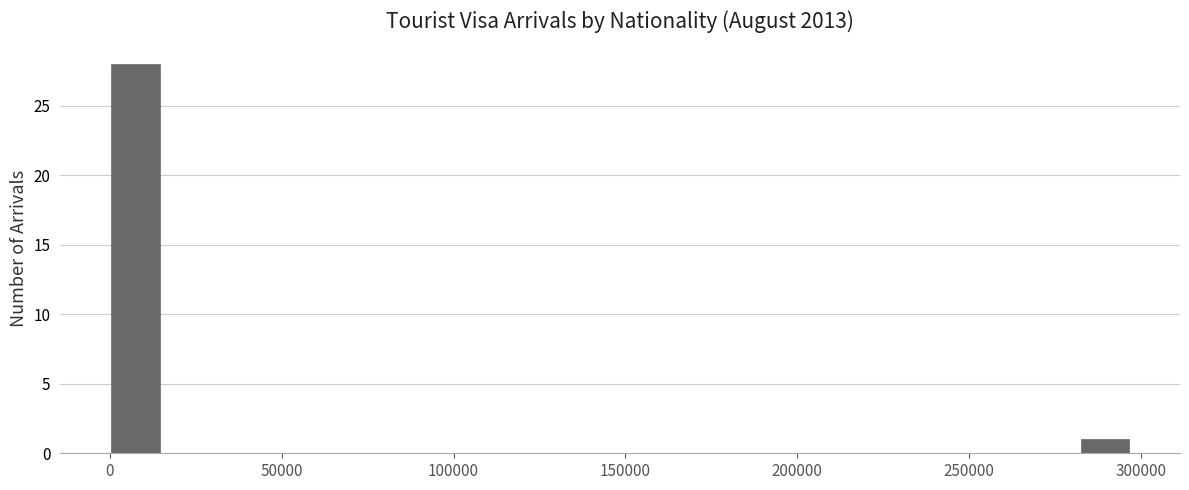

Read against the x-axis, roughly where is the centre of the tallest bar?

5000